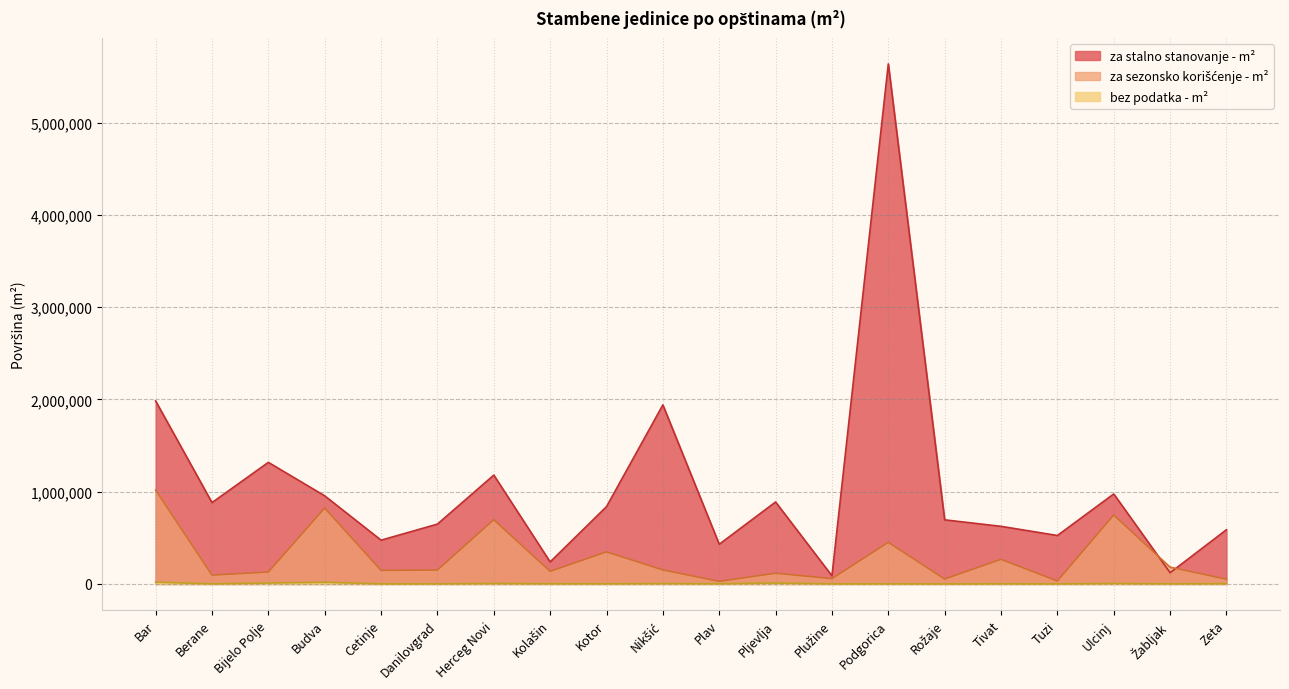

List the series in order of their overall mean, lowest first.

bez podatka - m², za sezonsko korišćenje - m², za stalno stanovanje - m²